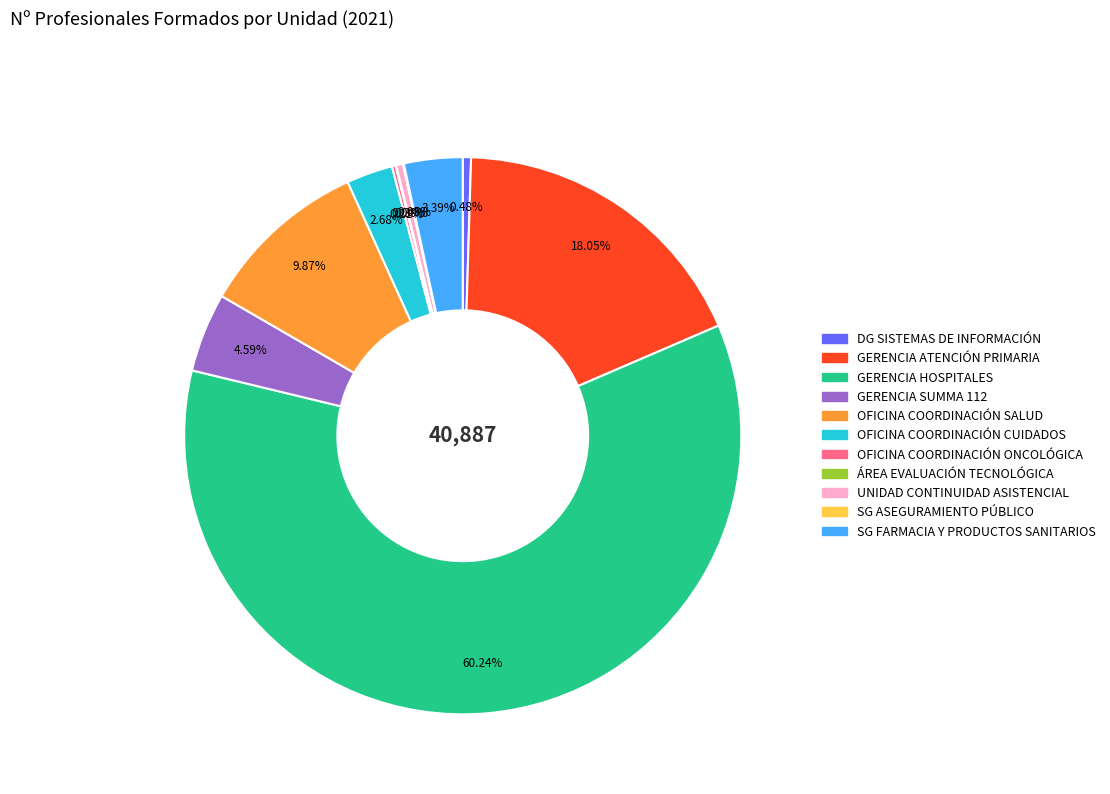

Is it true that GERENCIA SUMMA 112 is 5% of the pie?

True